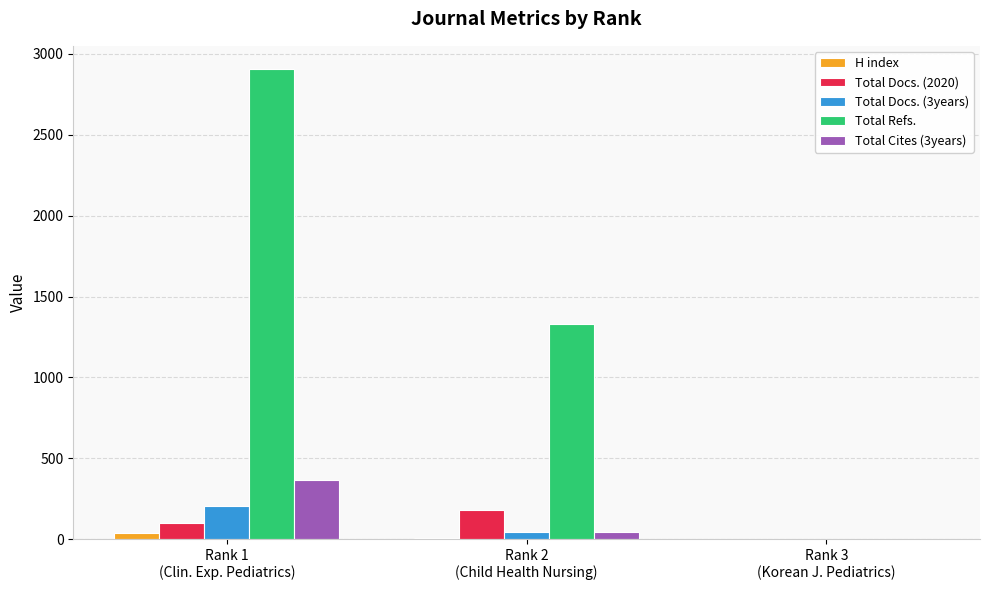

Which series has the largest total across all categories?

Total Refs.